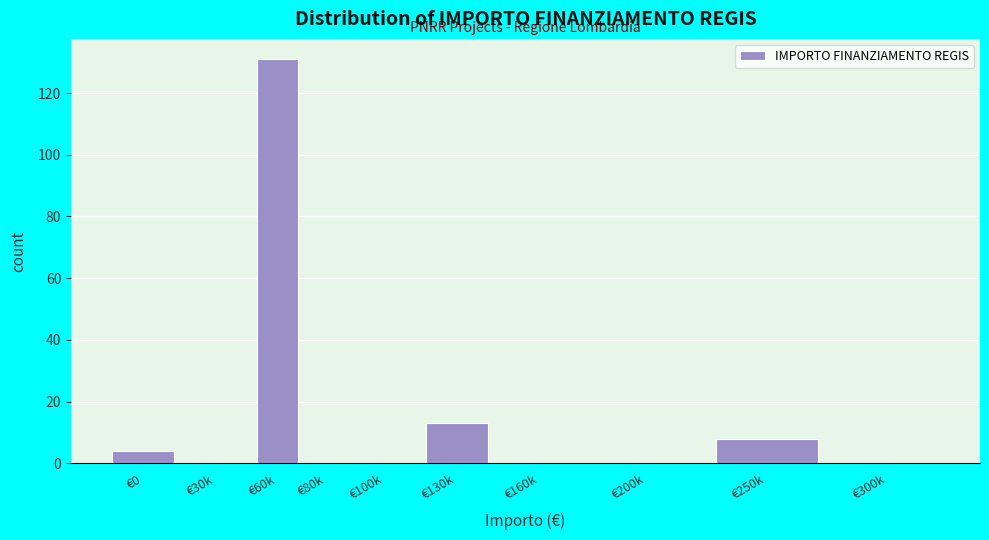

Reading left to right, what are all the values shown in this chart?

€0=4	€30k=0	€60k=131	€80k=0	€100k=0	€130k=13	€160k=0	€200k=0	€250k=8	€300k=0